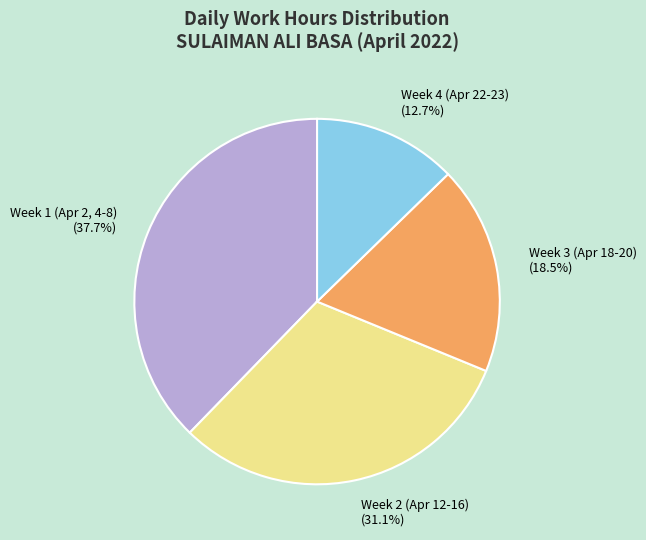

Rank the categories by value from highest to lowest.

Week 1 (Apr 2, 4-8), Week 2 (Apr 12-16), Week 3 (Apr 18-20), Week 4 (Apr 22-23)